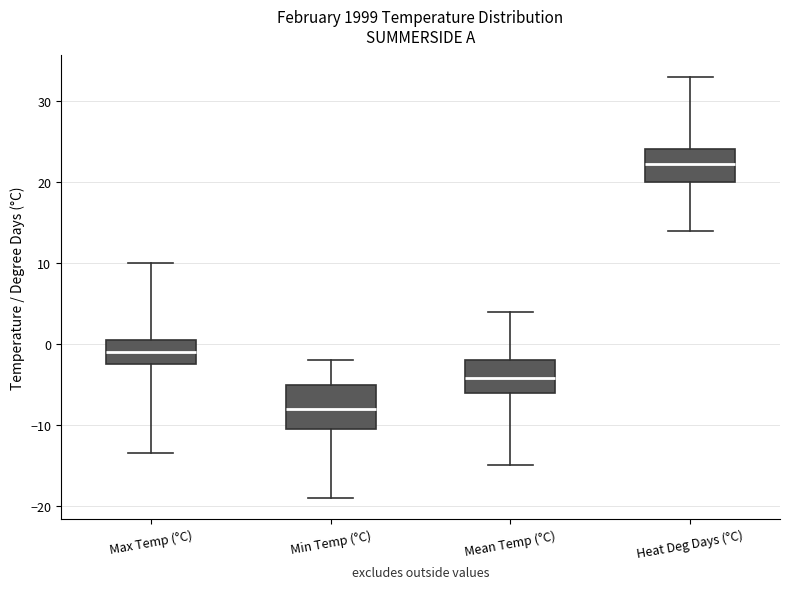

Which box is the tallest, from its lower edge to its upper edge?

Min Temp (°C)